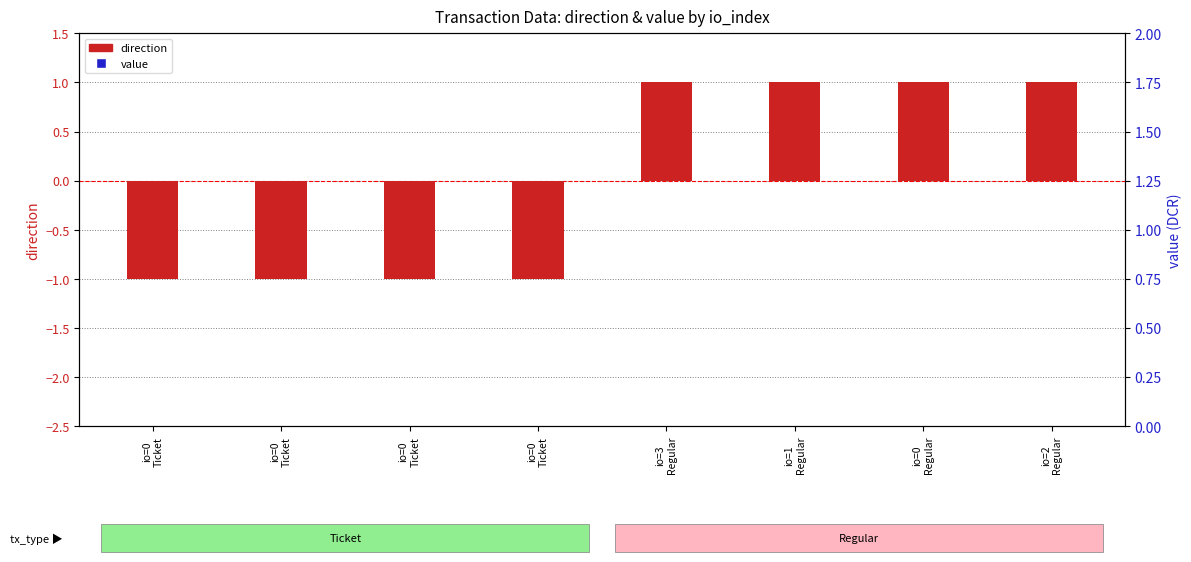

At how many categories does at least one series exceed 3?

8